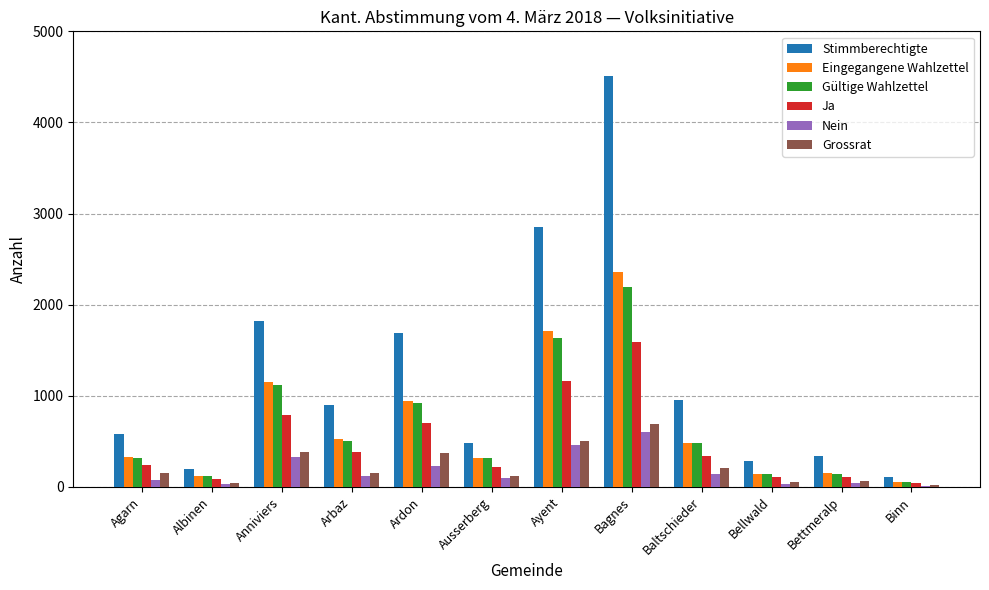

How many groups of bars are there?

12